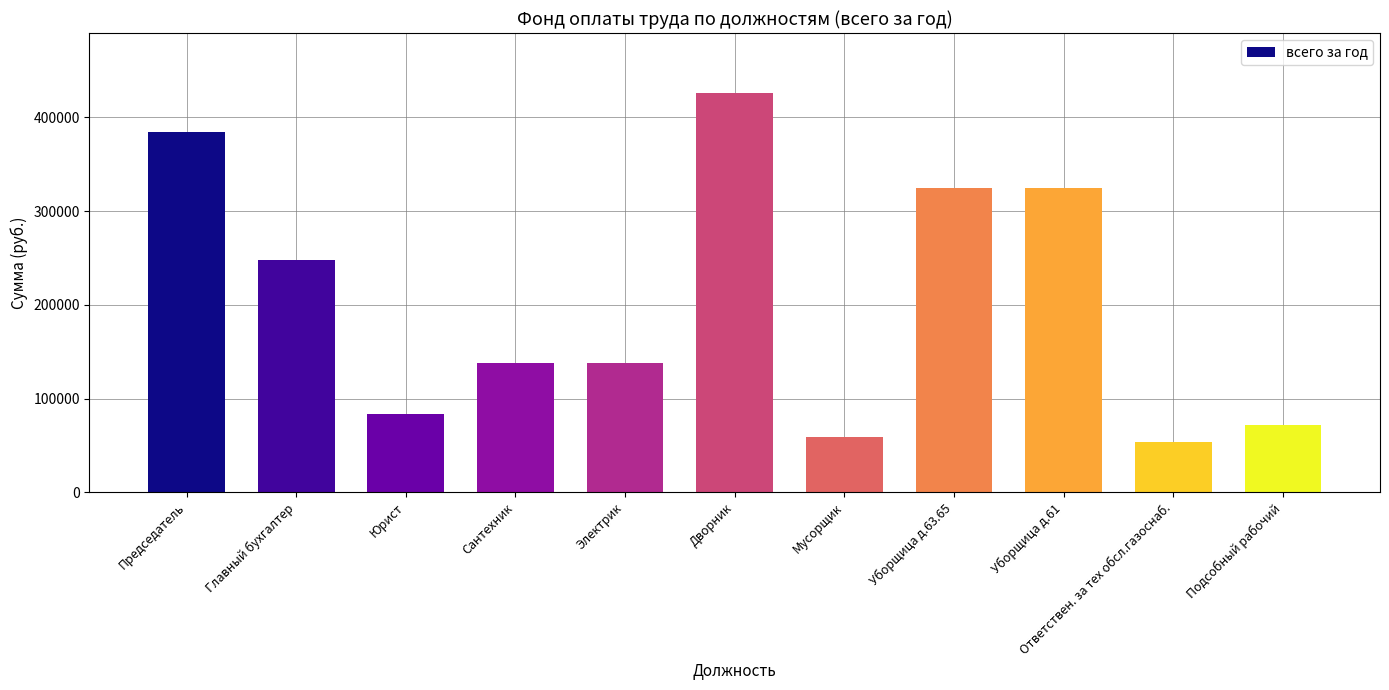

How many values are below 138000?

4